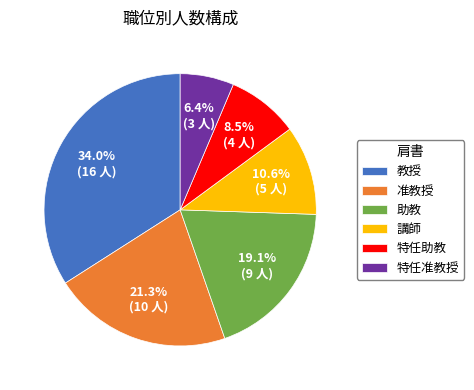

How many segments does this pie chart have?

6